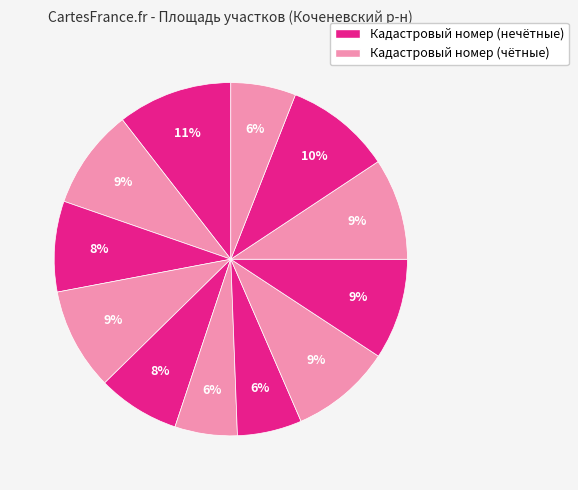

How many slices are in this pie chart?

12